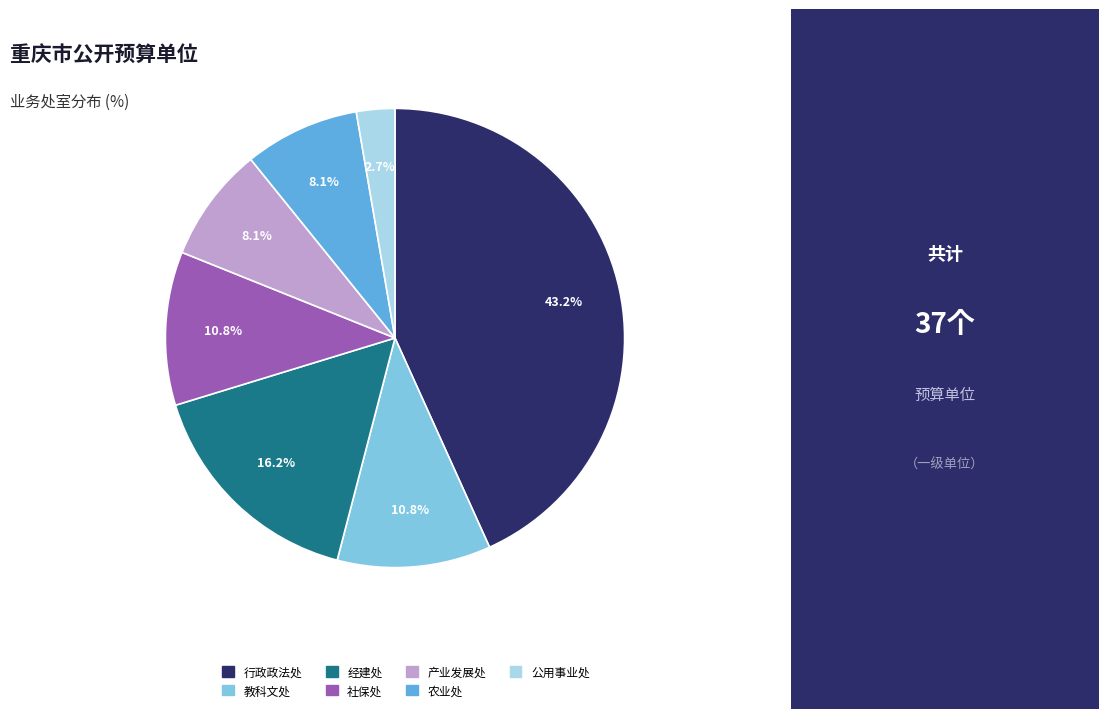

Count the number of slices in the pie.

7